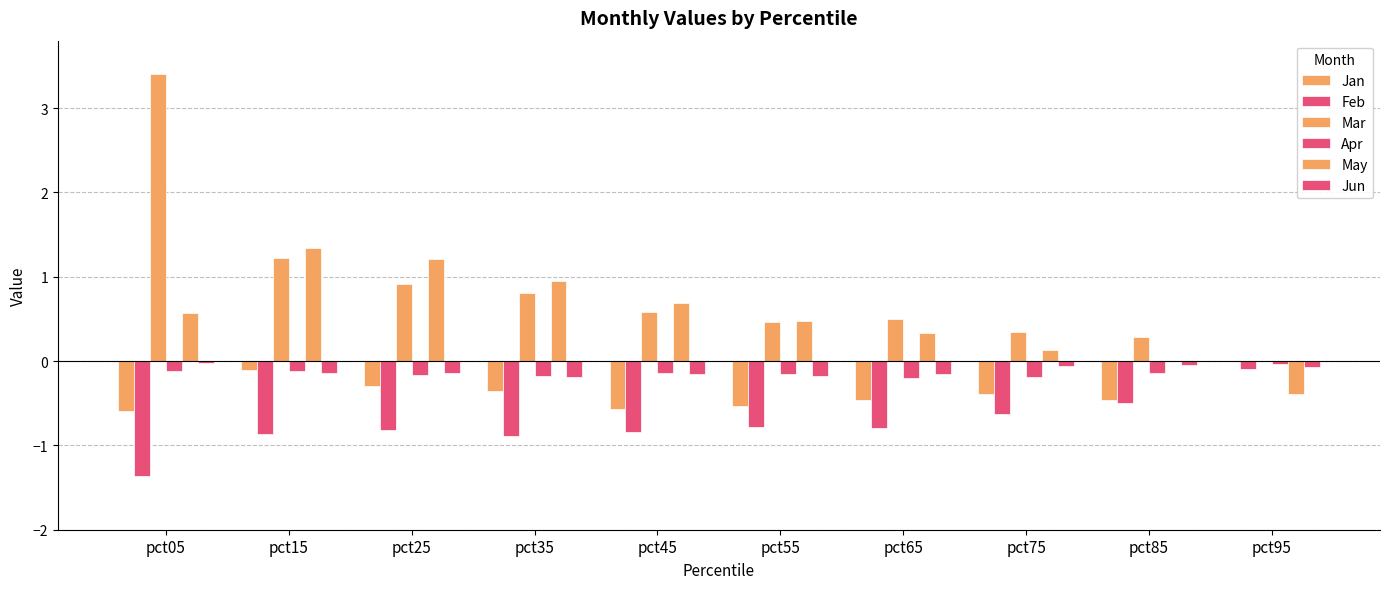

List the series in order of their peak value, lowest first.

Feb, Apr, Jun, Jan, May, Mar